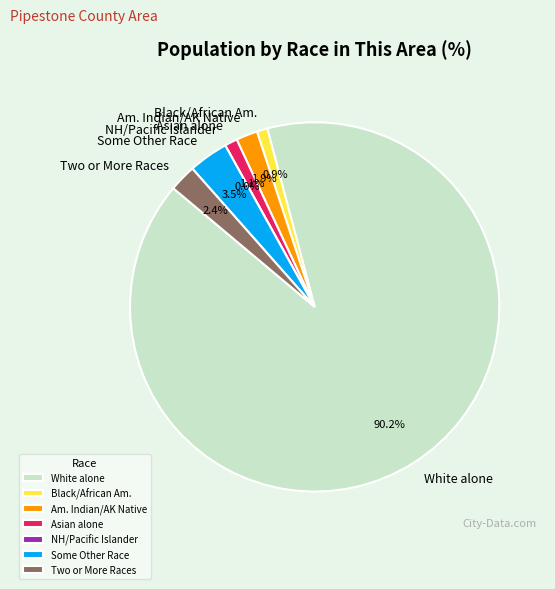

Is it true that Black or African American alone is 11% of the pie?

False